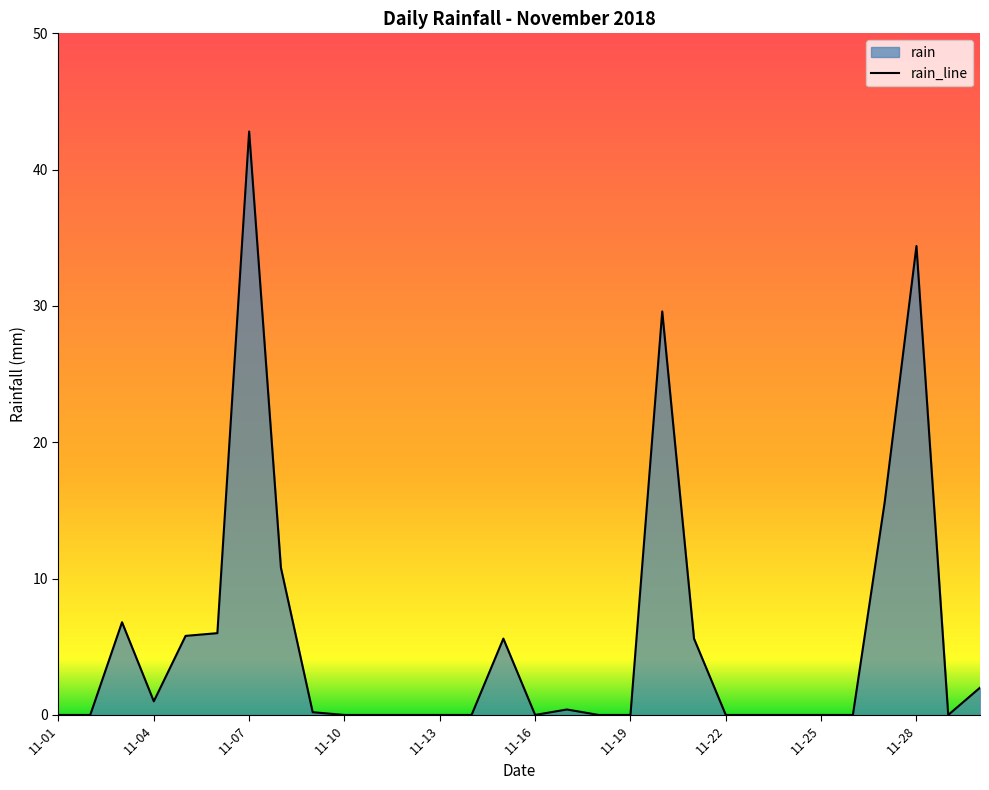

What is the difference between the maximum and minimum values?

42.8